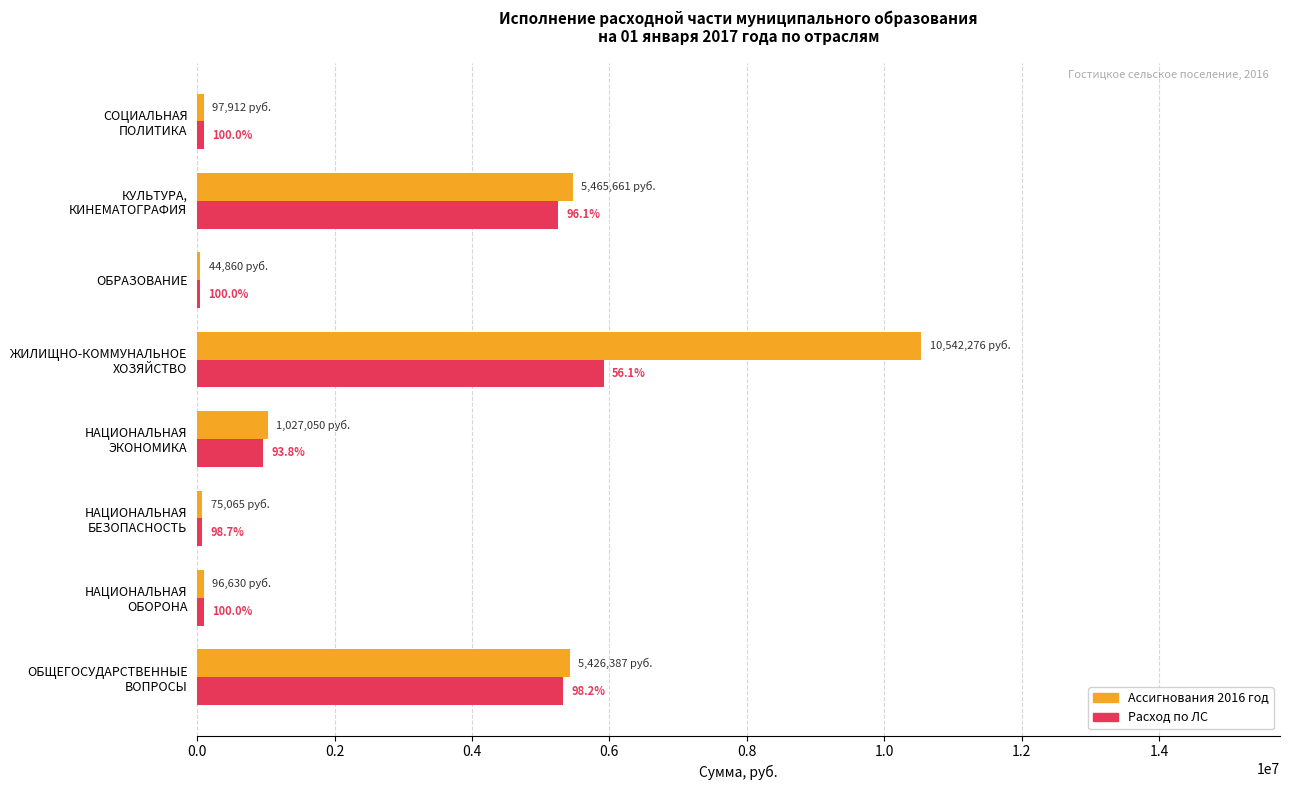

What are all the series names shown in the legend?

Ассигнования 2016 год, Расход по ЛС